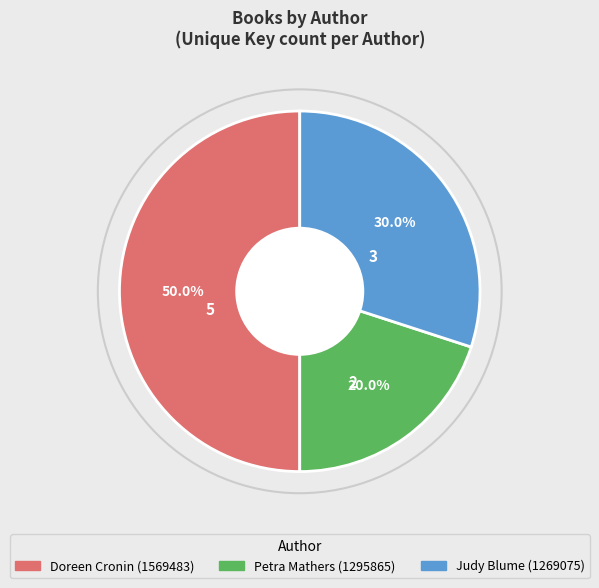

Do Doreen Cronin (1569483) and Judy Blume (1269075) together represent more than half of the pie?

Yes